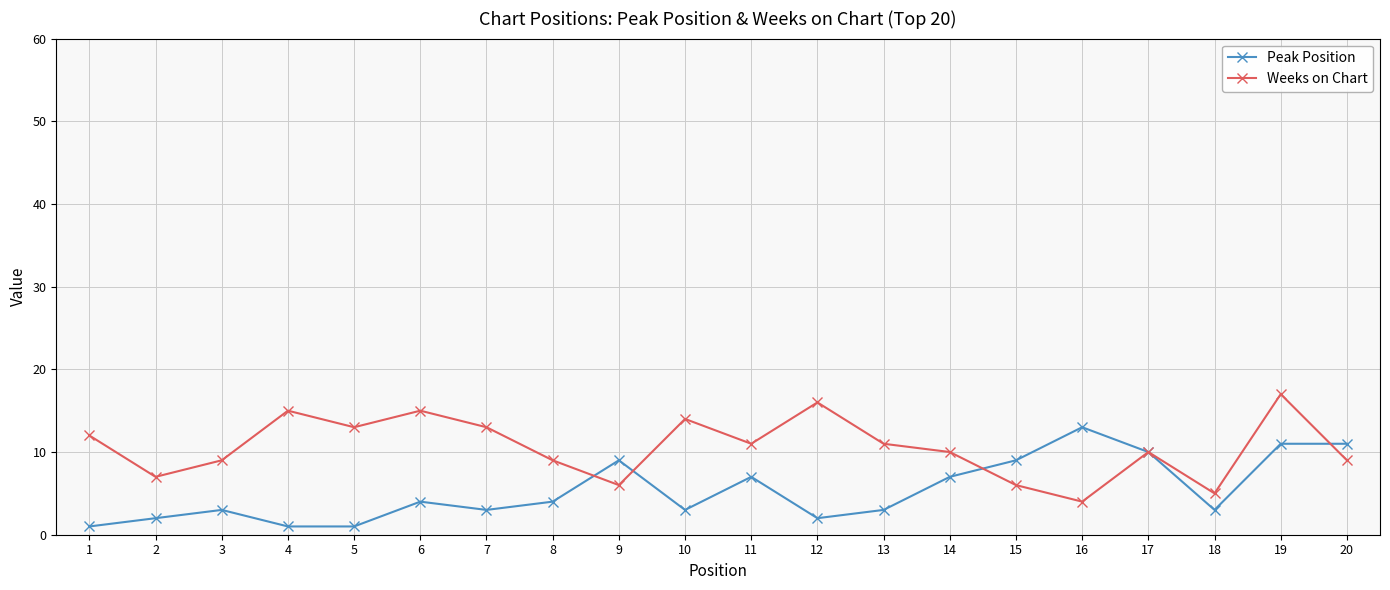

What is the spread (max minus min) of values at 1?

11